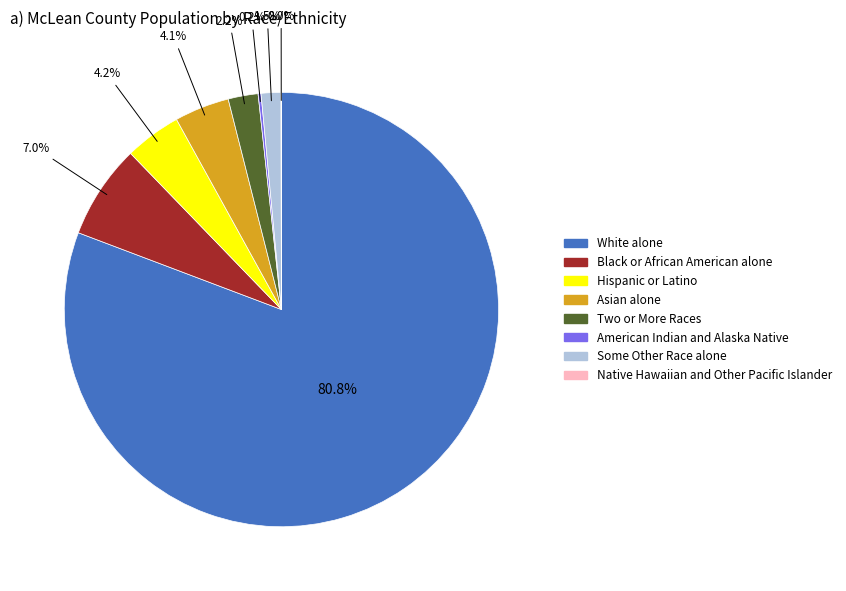

What is the largest slice in the pie chart?

White alone